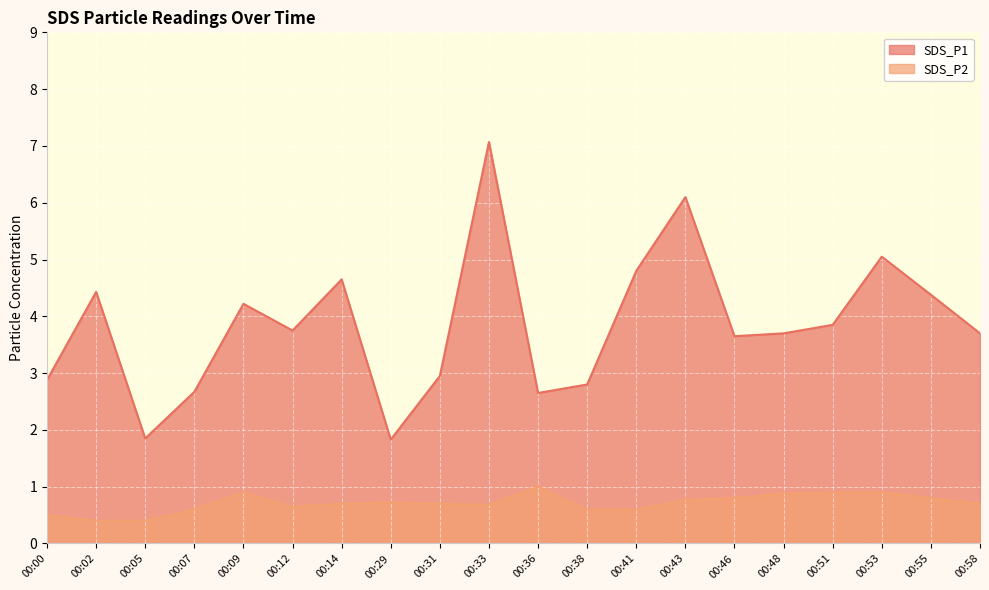

Read the SDS_P2 value at 00:12.

0.7